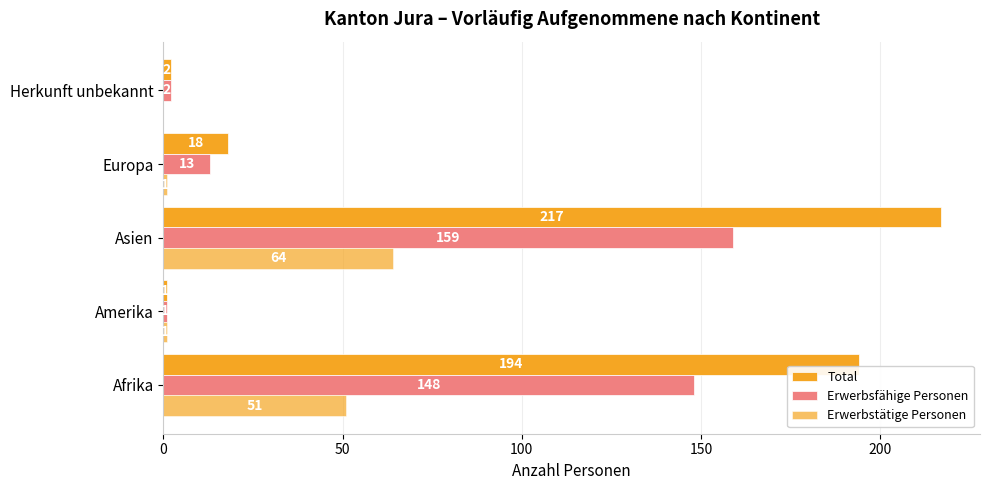

What is the average value of the Erwerbstätige Personen series?

23